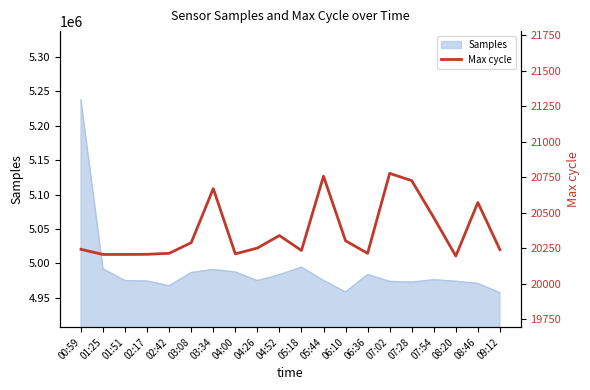

The value of Samples at 04:00 is 4987505. True or false?

True